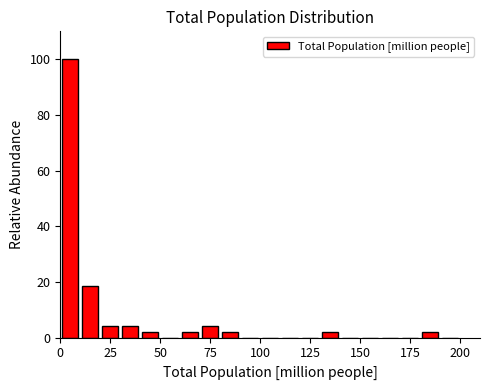

Around what value on the x-axis is the tallest bar? Give the approximate position of its centre, as read against the axis.

5